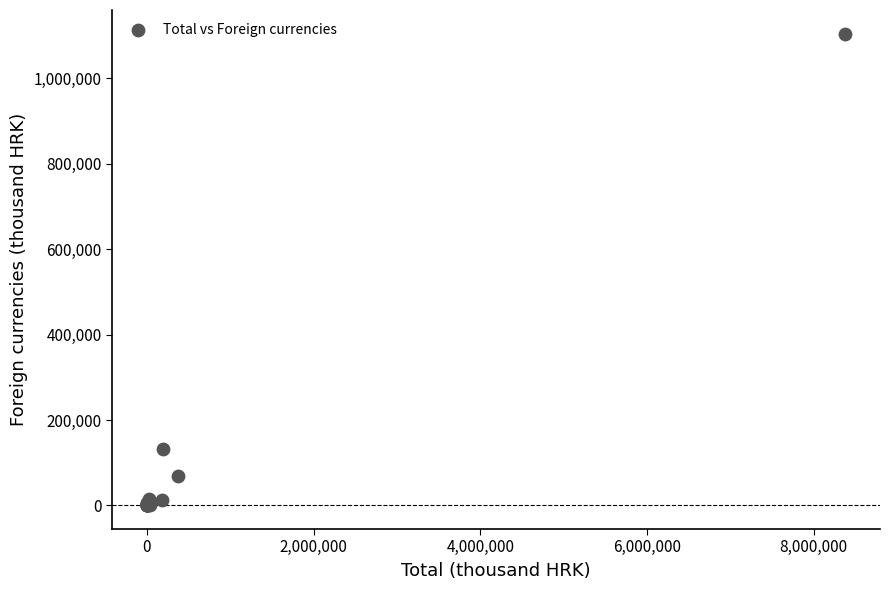

What Y value in the scatter plot is closest to 552085?

131234